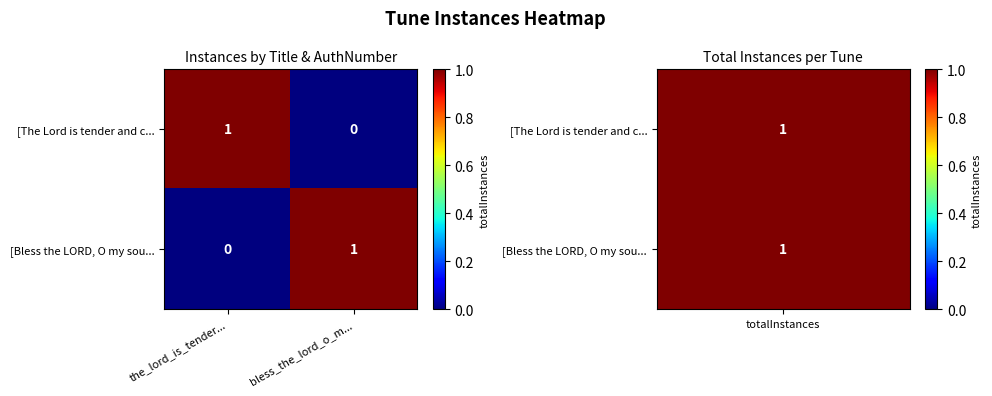

Rank the series at the_lord_is_tender... from highest to lowest value.

[The Lord is tender and c..., [Bless the LORD, O my sou...